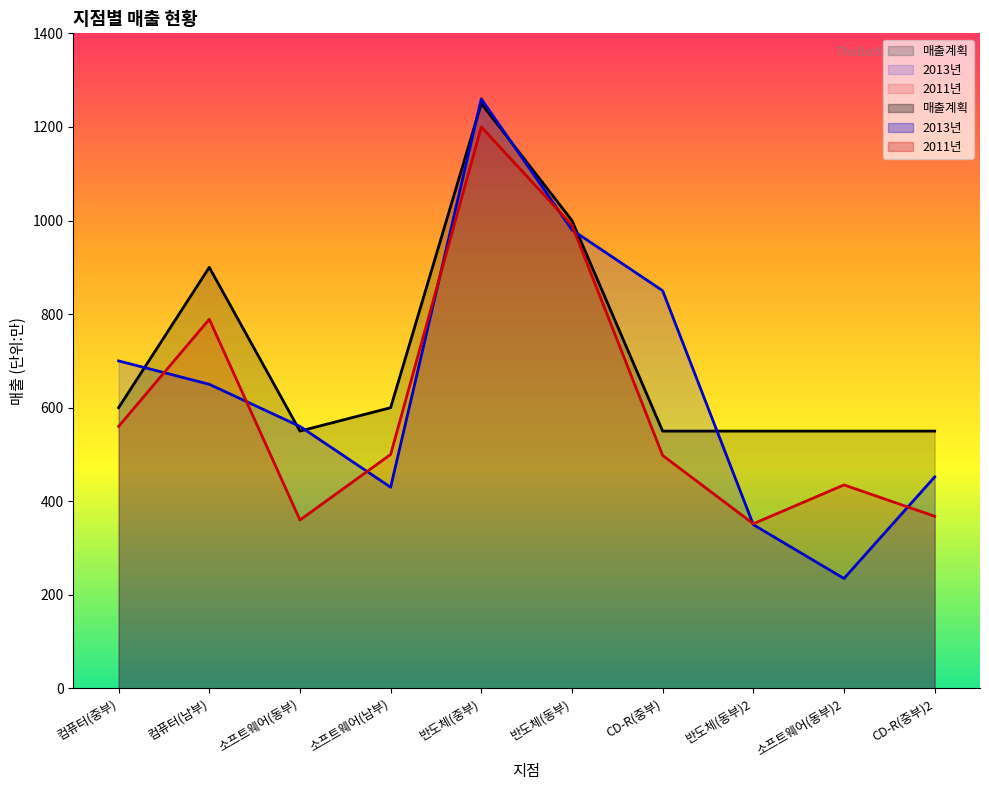

What position from the right is 반도체(중부)?

6